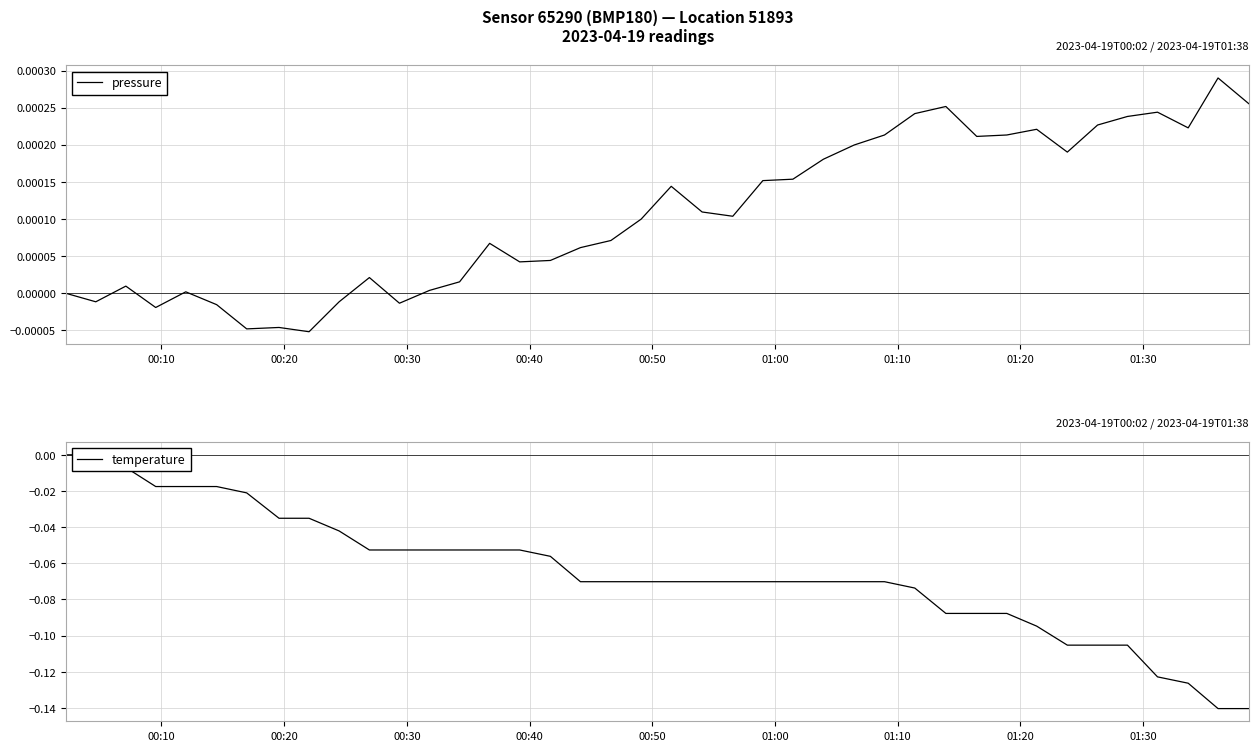

What is the average value of the temperature series?

-0.1